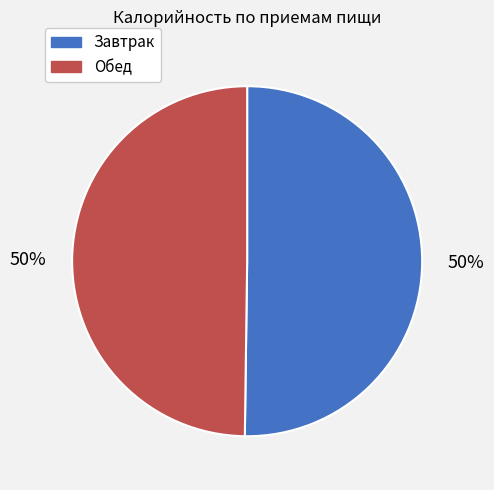

What is the ratio of the value at Завтрак to the value at Обед?

1.0